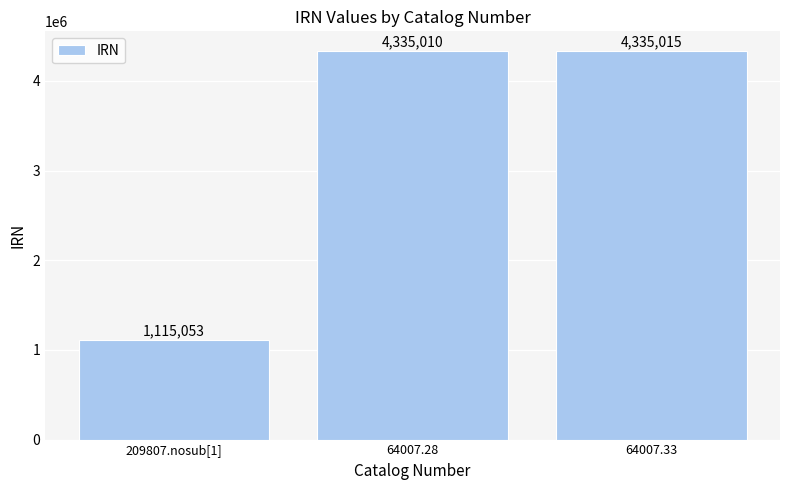

What is the ratio of the value at 209807.nosub[1] to the value at 64007.28?

0.3